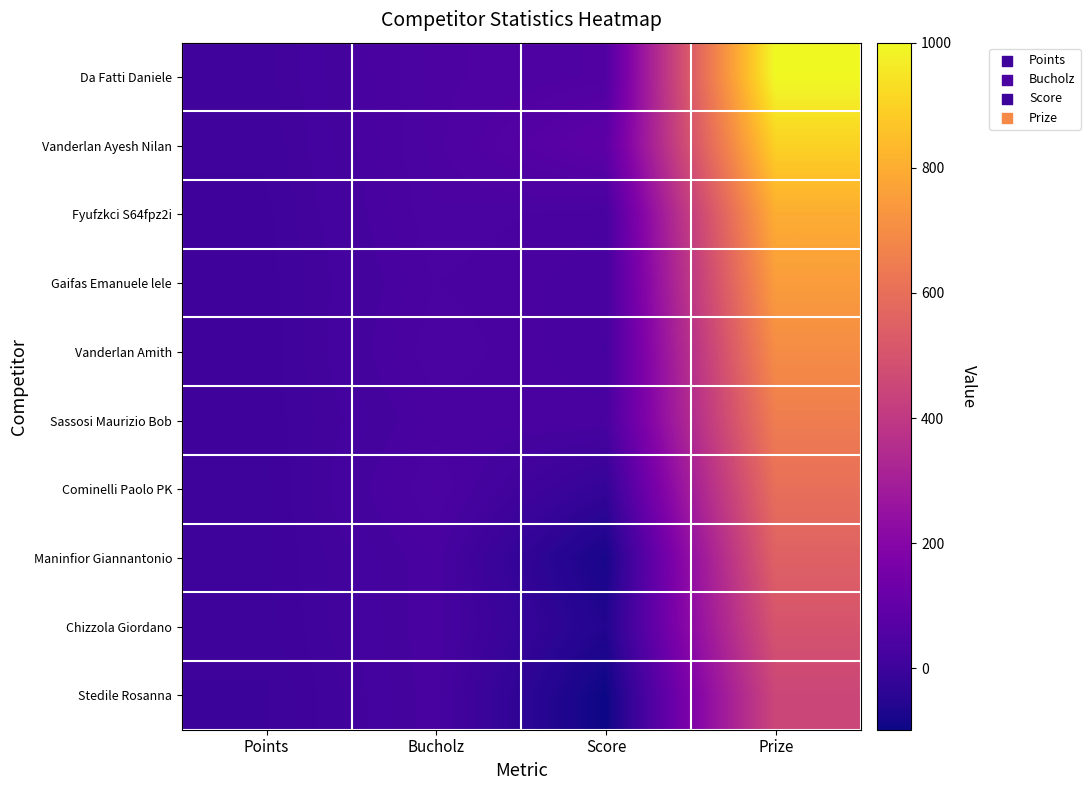

Reading right to left, extract all data points from this chart.

Da Fatti Daniele: Prize=1000	Score=54	Bucholz=41	Points=12
Vanderlan Ayesh Nilan: Prize=900	Score=87	Bucholz=41	Points=10
Fyufzkci S64fpz2i: Prize=800	Score=31	Bucholz=39	Points=8
Gaifas Emanuele lele: Prize=750	Score=28	Bucholz=35	Points=7
Vanderlan Amith: Prize=700	Score=26	Bucholz=39	Points=6
Sassosi Maurizio Bob: Prize=650	Score=33	Bucholz=32	Points=6
Cominelli Paolo PK: Prize=600	Score=-21	Bucholz=41	Points=4
Maninfior Giannantonio: Prize=550	Score=-80	Bucholz=31	Points=4
Chizzola Giordano: Prize=500	Score=-60	Bucholz=31	Points=3
Stedile Rosanna: Prize=450	Score=-98	Bucholz=30	Points=0